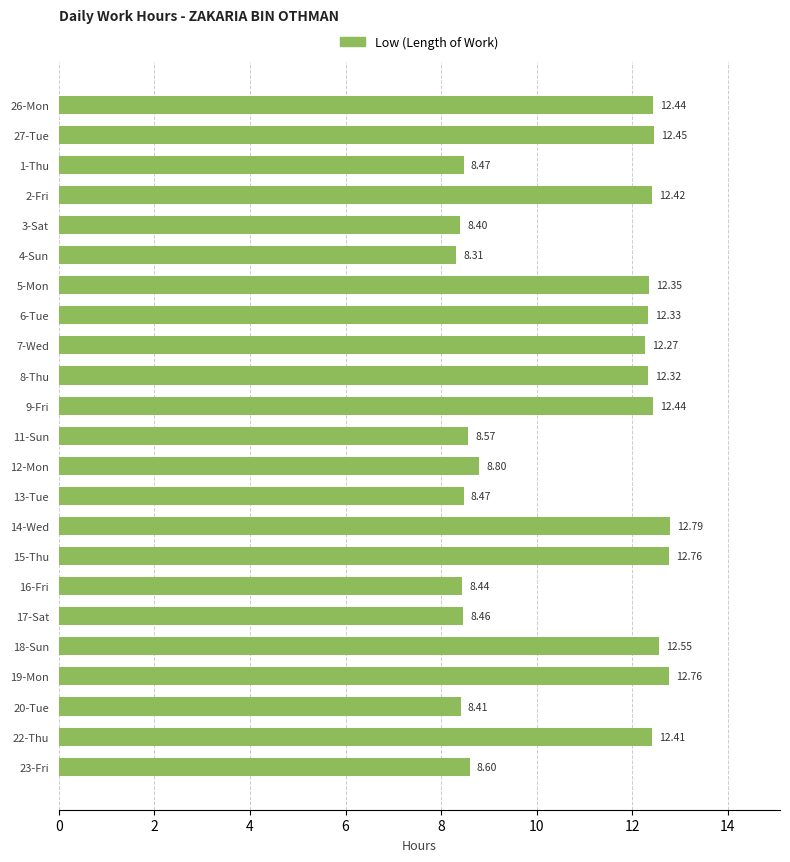

What is the sum of all values?

247.2